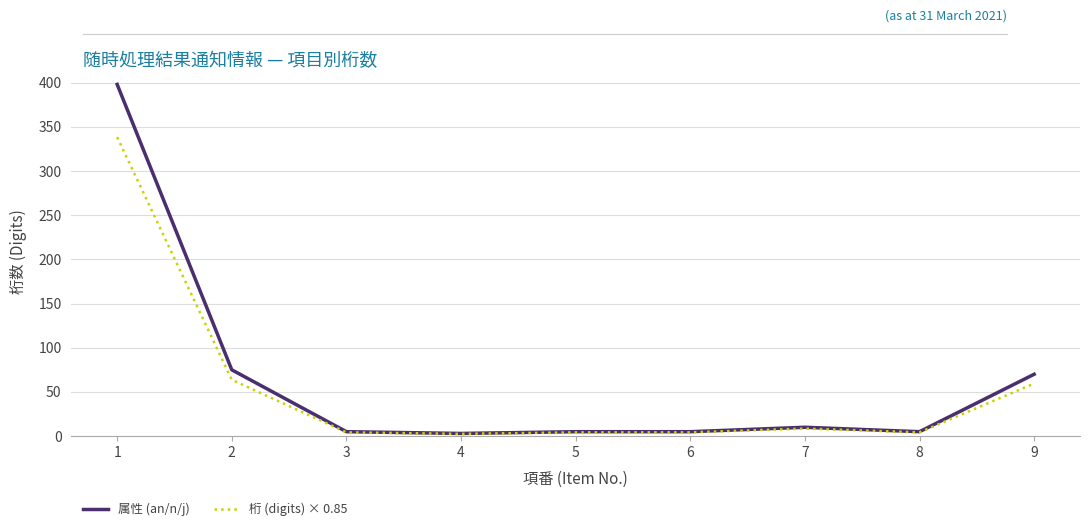

What is the maximum value shown in the chart?

398.0